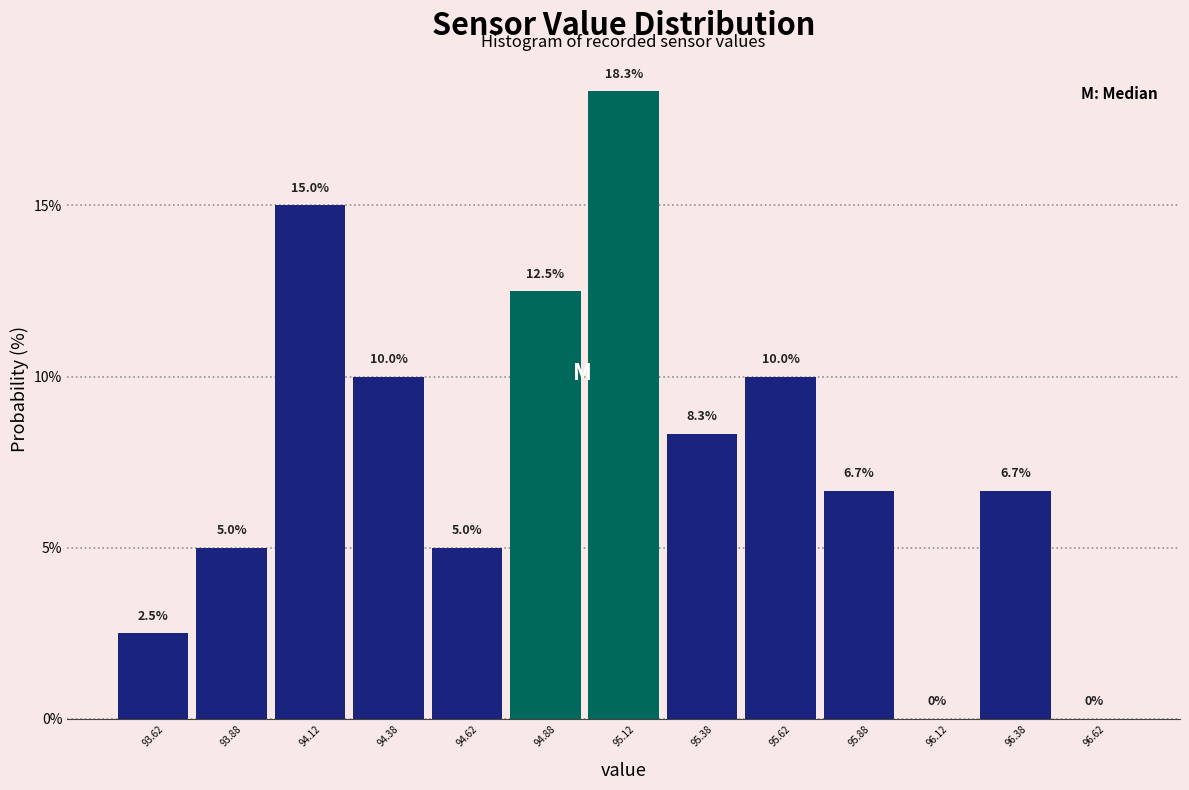

What is the height of the bar covering 94.75 to 95.00 on the x-axis?

12.5